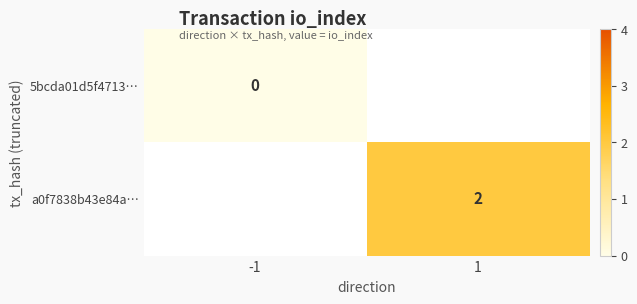

Is the value of a0f7838b43e84a… at 1 greater than the value of 5bcda01d5f4713… at -1?

Yes